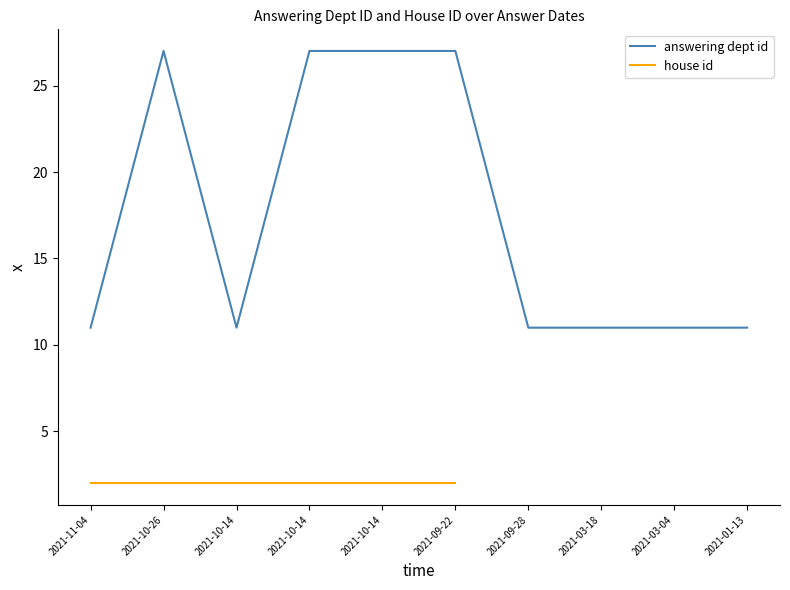

At which category does the chart reach its peak across all series?

2021-10-26